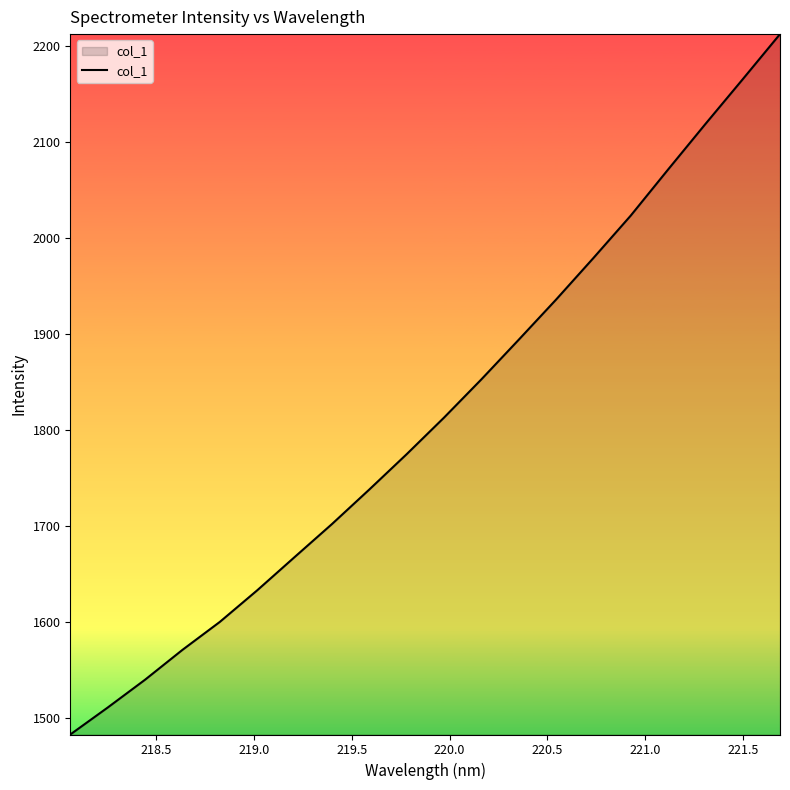

What is the smallest value displayed?

1482.3